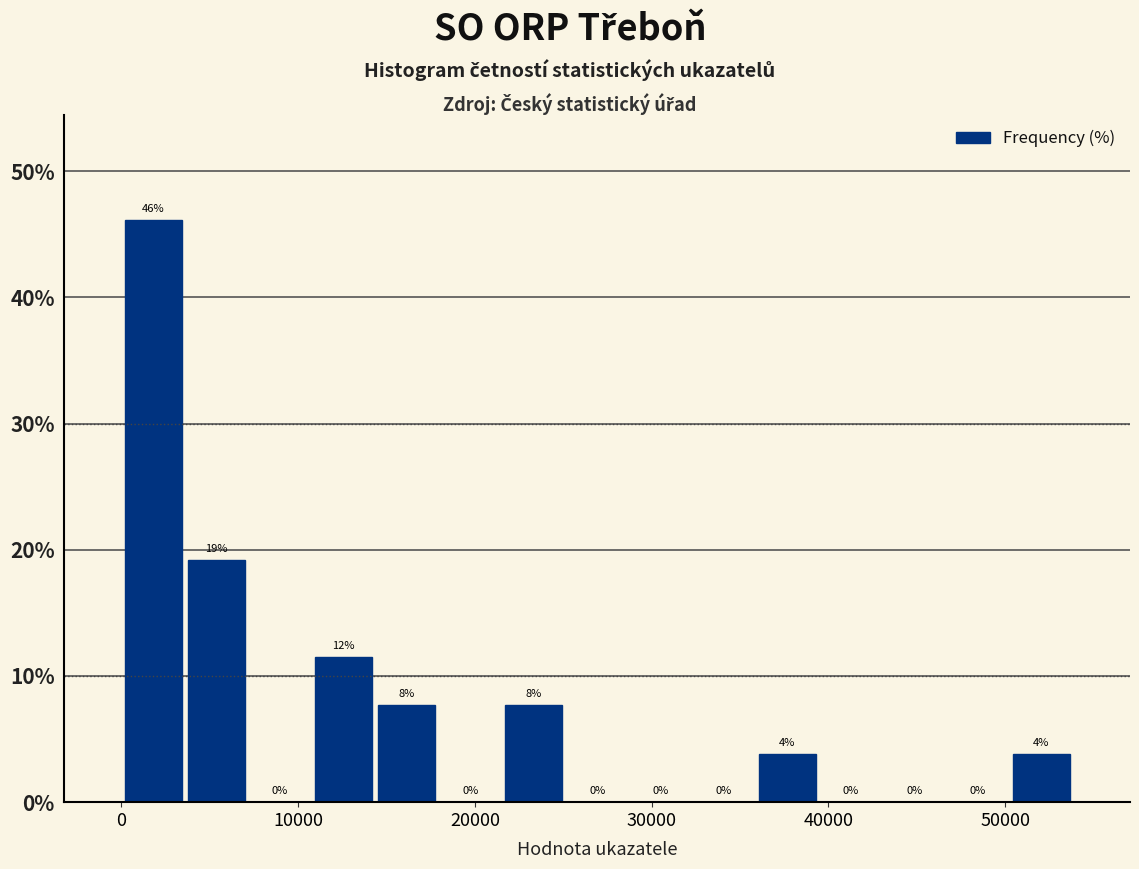

Around what value on the x-axis is the tallest bar? Give the approximate position of its centre, as read against the axis.

2000